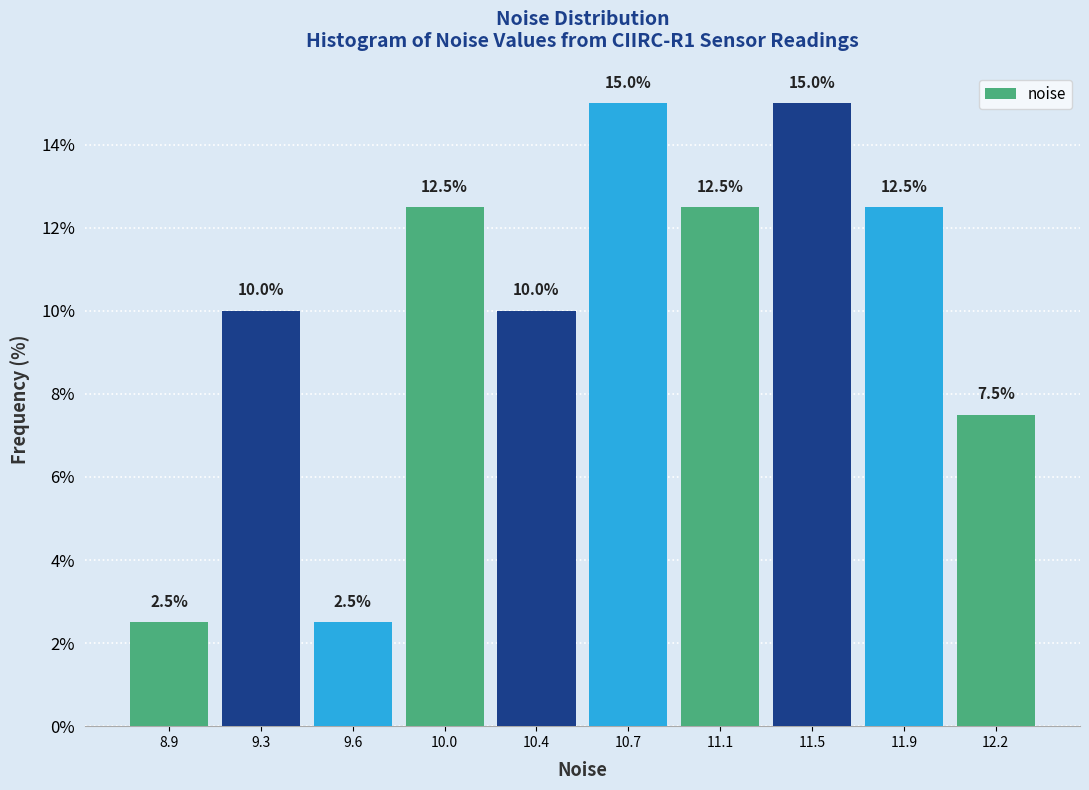

Reading right to left, transcribe all the data shown in this chart.

7.5	12.5	15.0	12.5	15.0	10.0	12.5	2.5	10.0	2.5